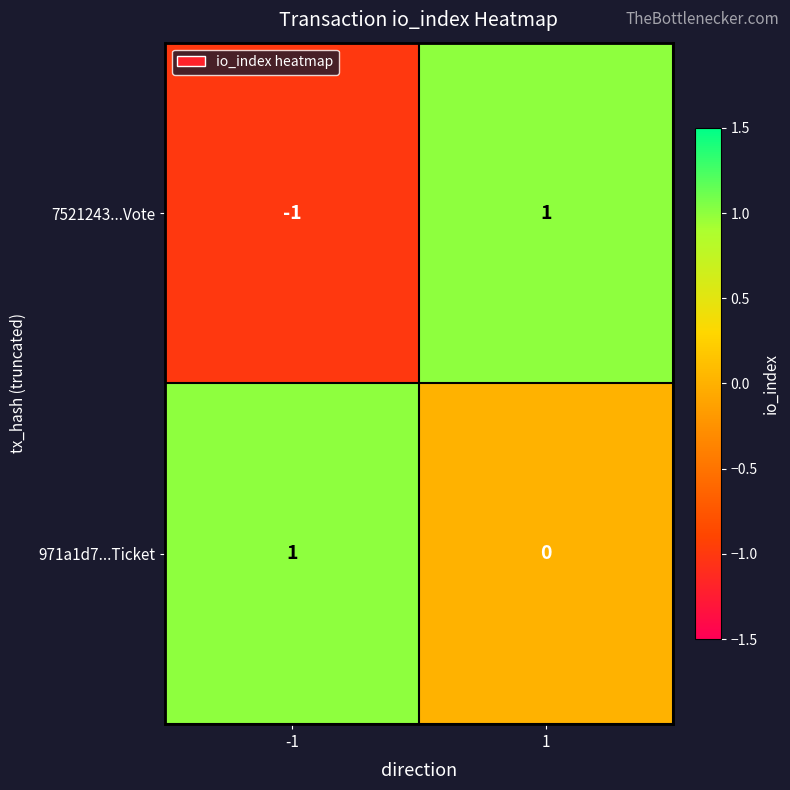

Between -1 and 1, which series saw the biggest shift?

7521243...Vote